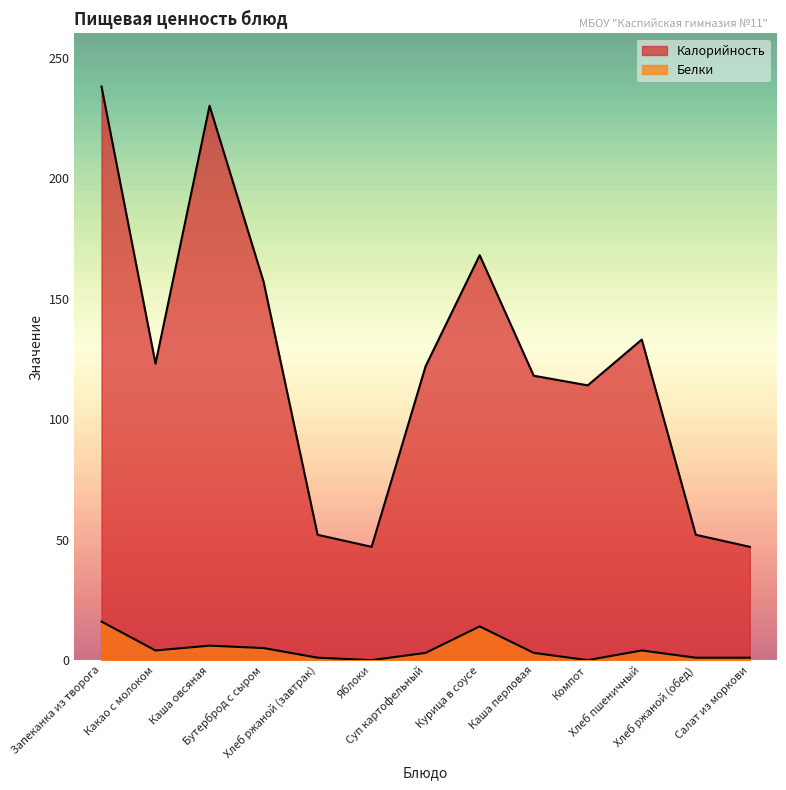

How many interior local peaks does the Белки series have?

3